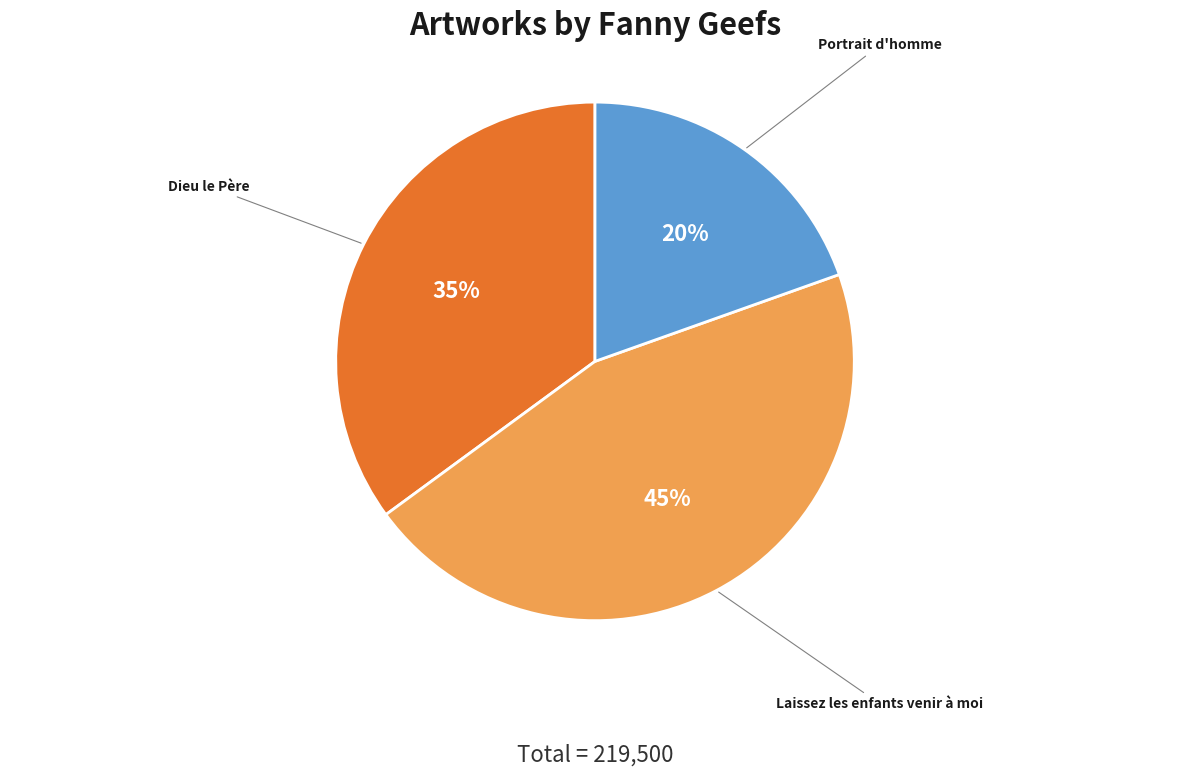

To the nearest percent, what is the average slice percentage?

33%